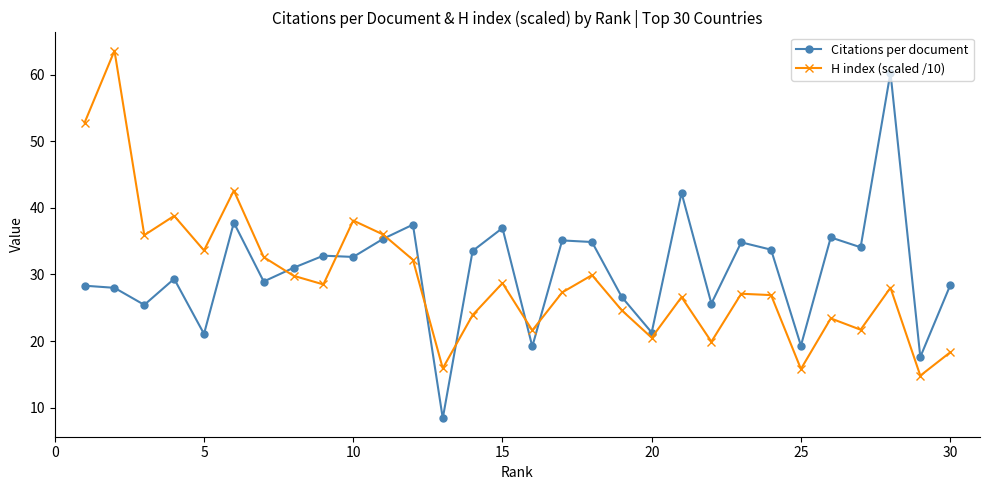

How many data points in Citations per document are less than 32?

15